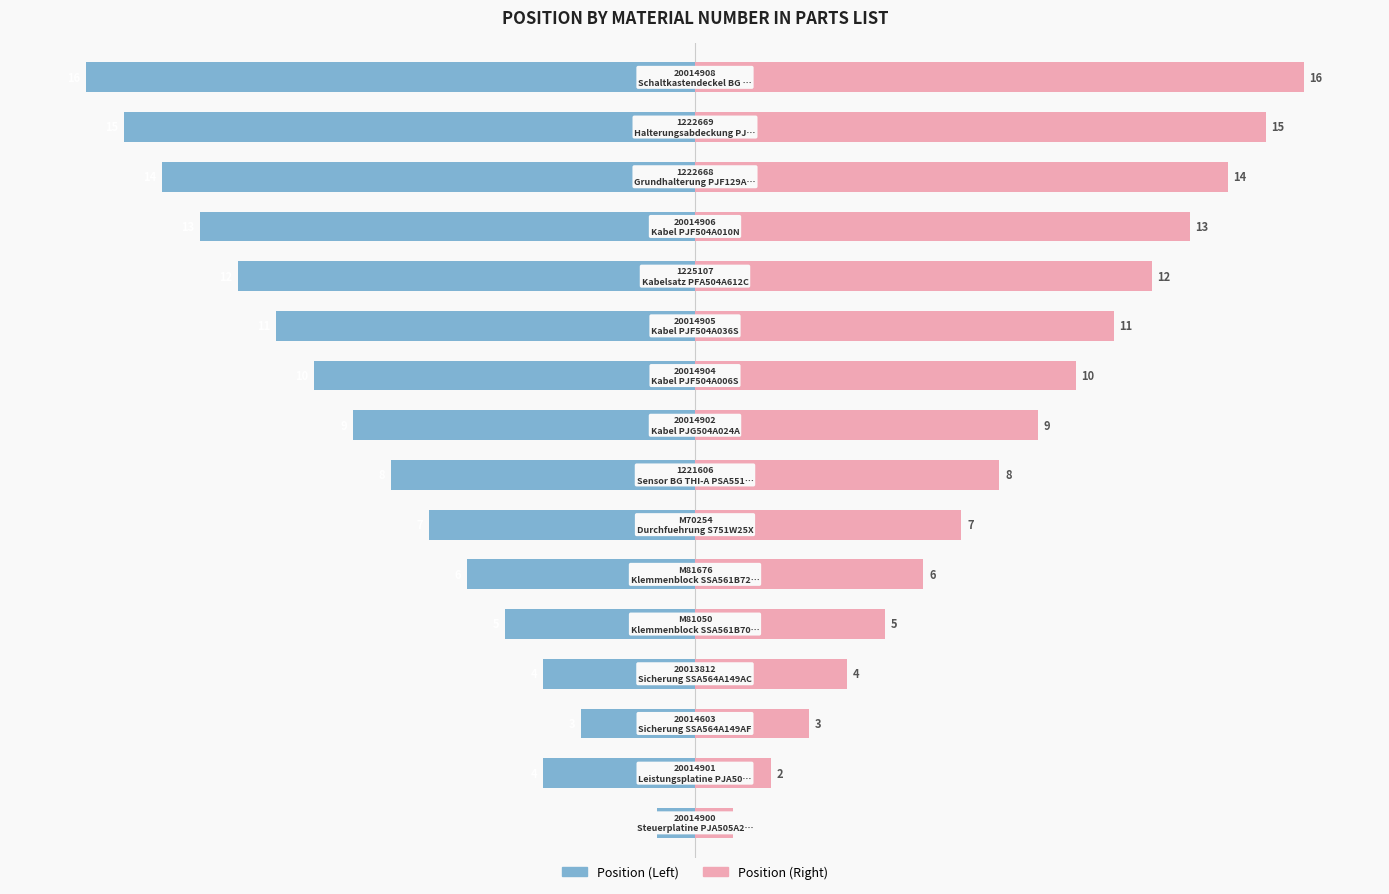

What value does the Position (Right) series have at 0?

1